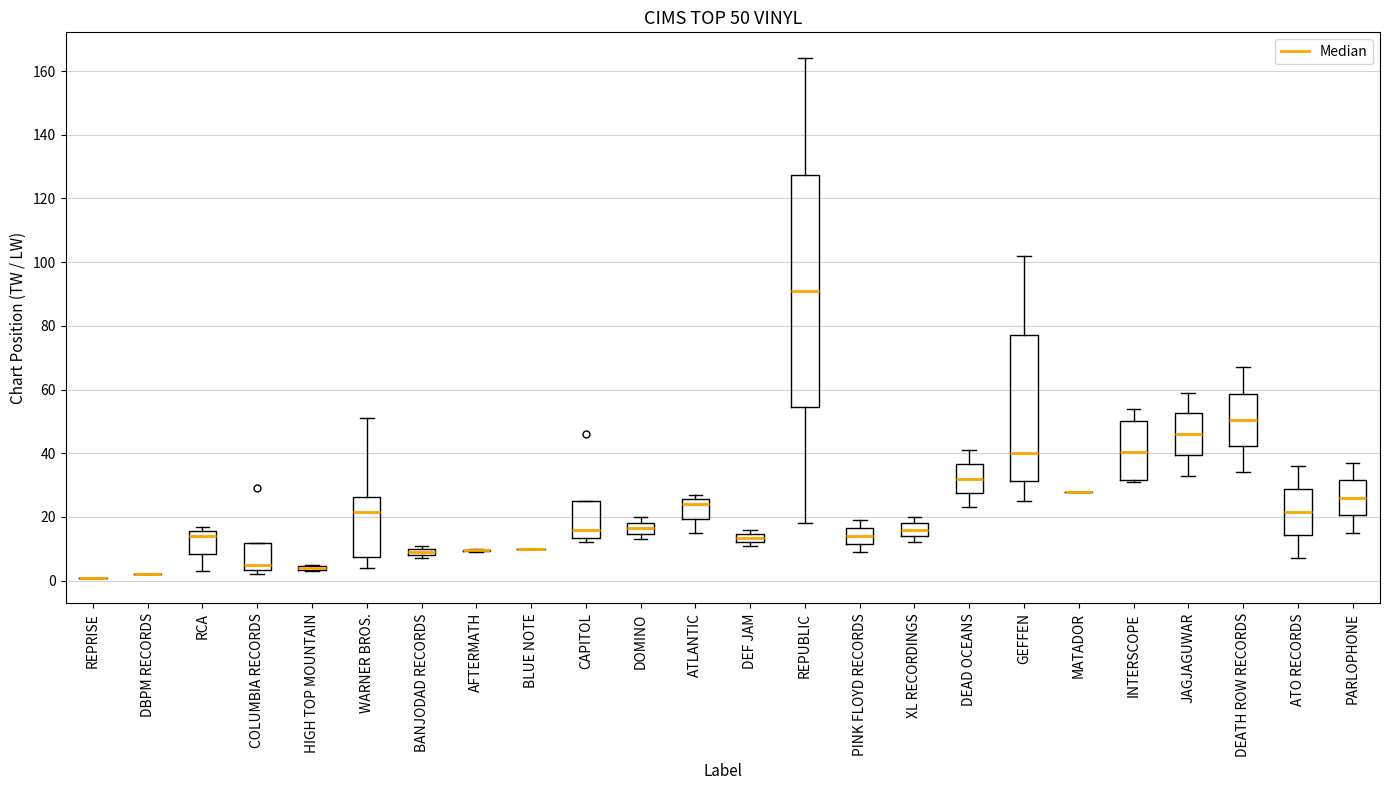

Comparing the boxes themselves (not the whiskers), which one is the tallest?

REPUBLIC